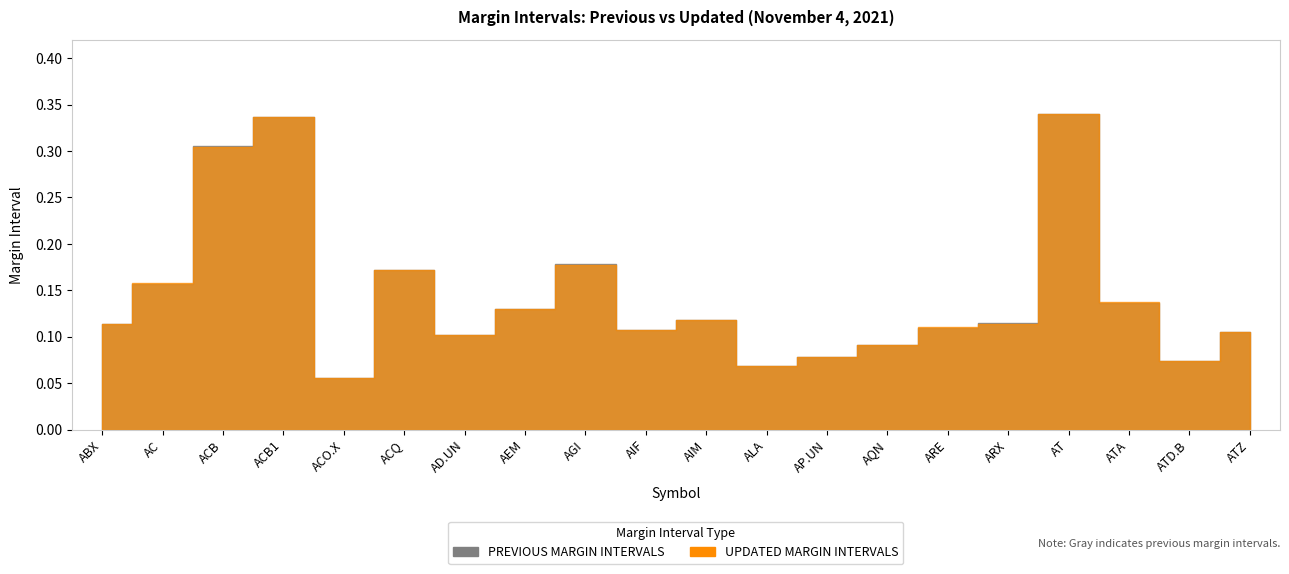

How many lines are shown in the chart?

2